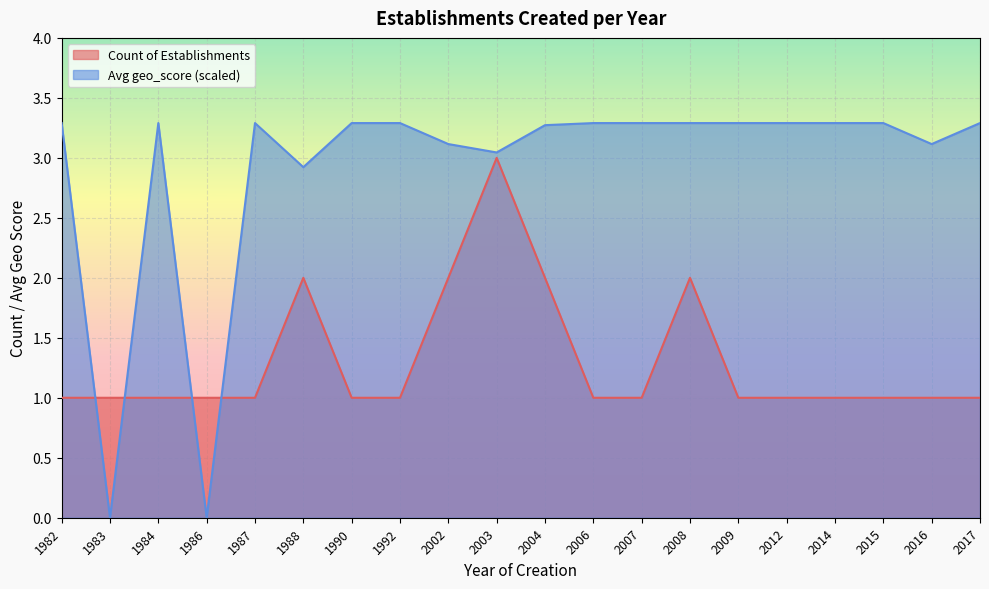

How many times do Count of Establishments and Avg geo_score cross each other?

4